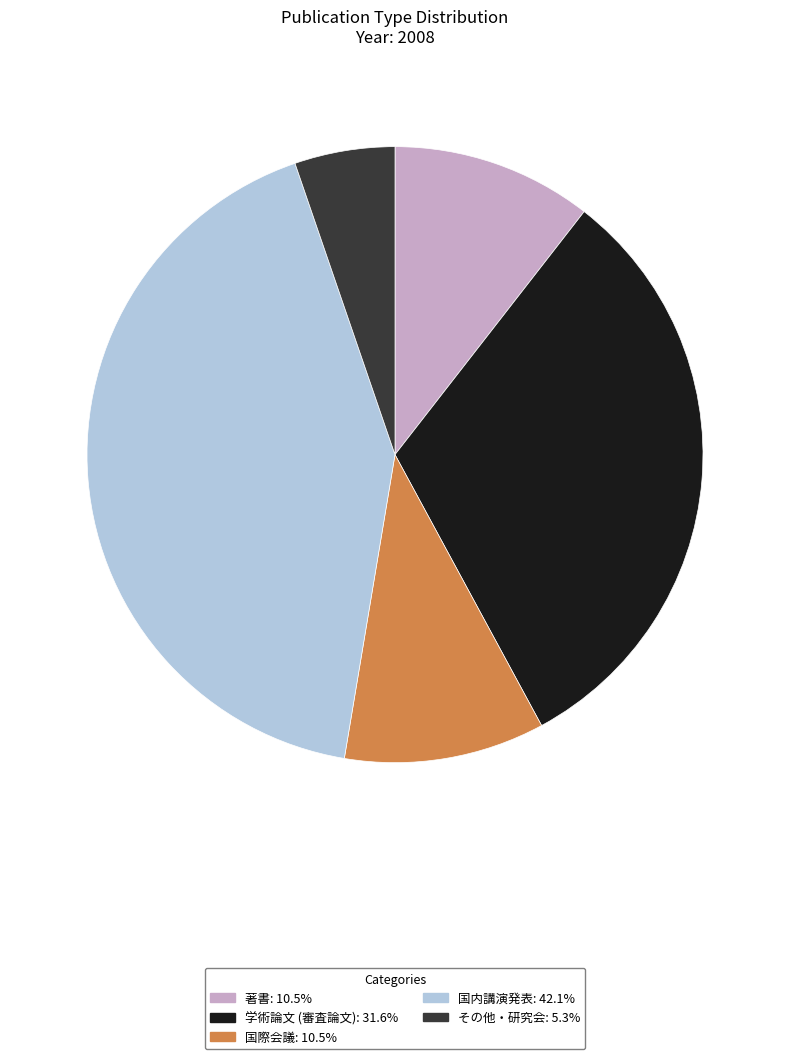

Does 国内講演発表 represent more than half of the total?

No